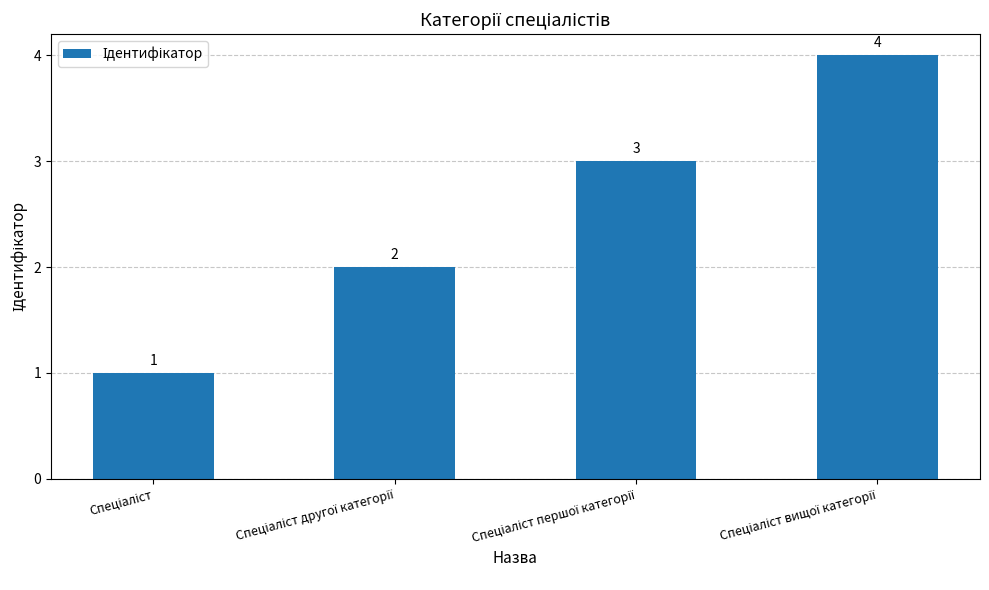

What is the value of the 1st bar from the left?

1